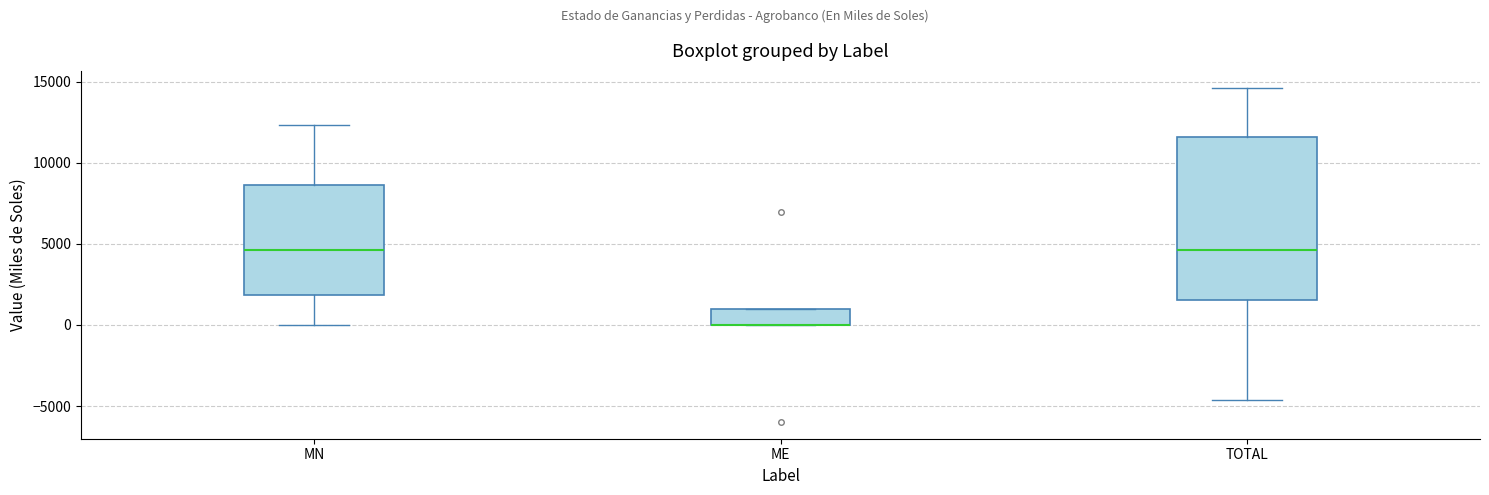

Where is the lower edge of the box for ME on the y-axis? The values are not printed on the chart, so give them approximately, as read against the axis.

0